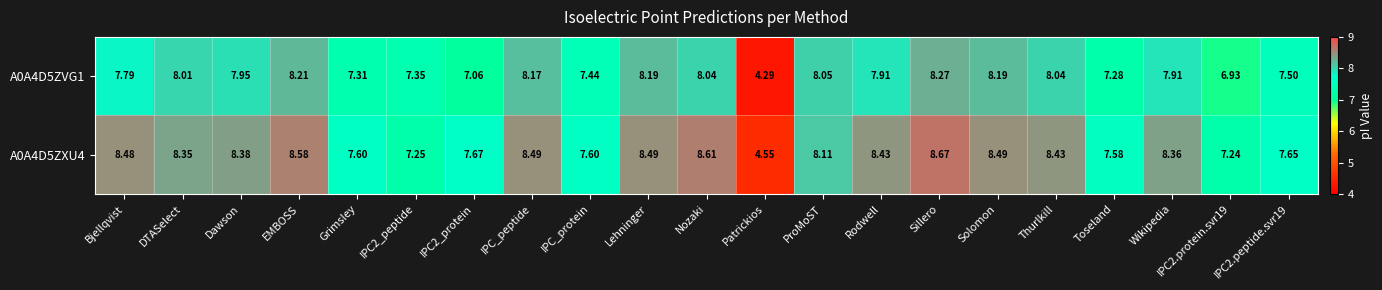

List the series in order of their peak value, lowest first.

A0A4D5ZVG1, A0A4D5ZXU4